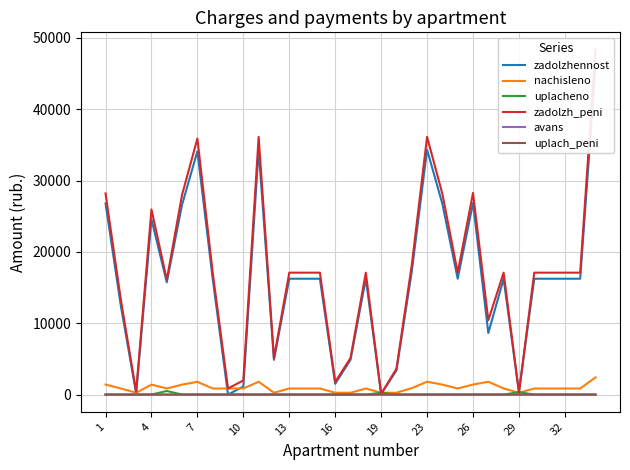

True or false: uplacheno and uplach_peni intersect in this chart.

False